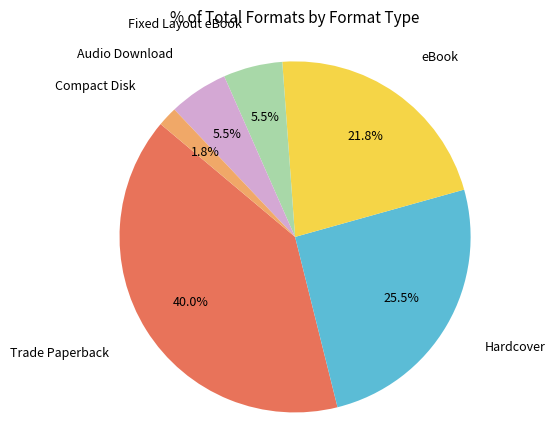

Does any single category account for the majority?

No